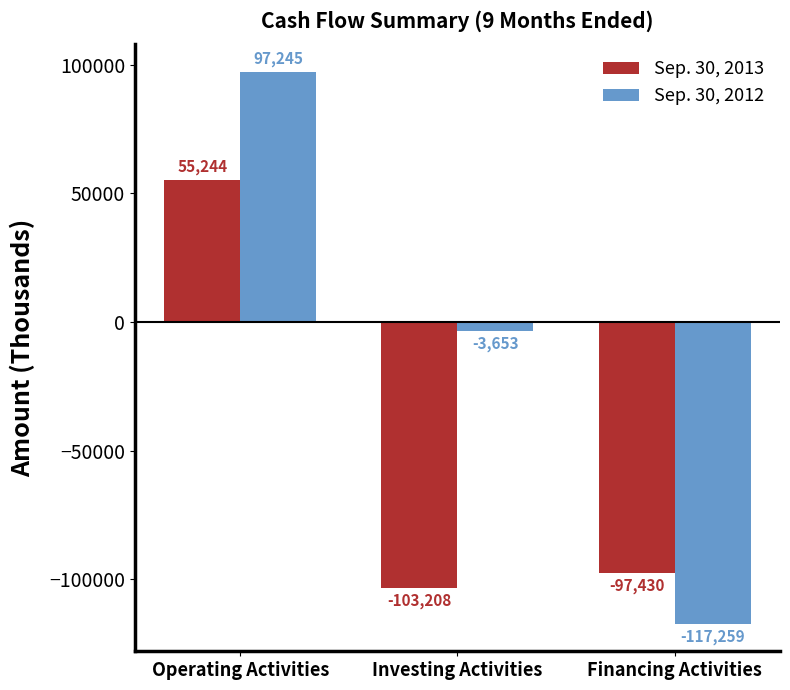

How many bars are there in total?

6